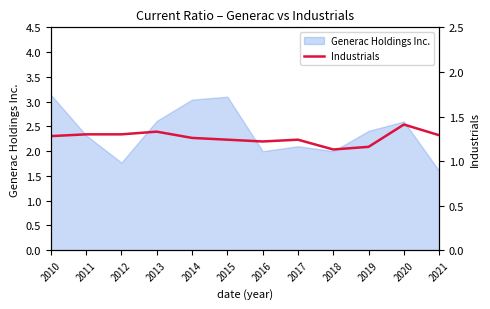

How many lines are shown in the chart?

1